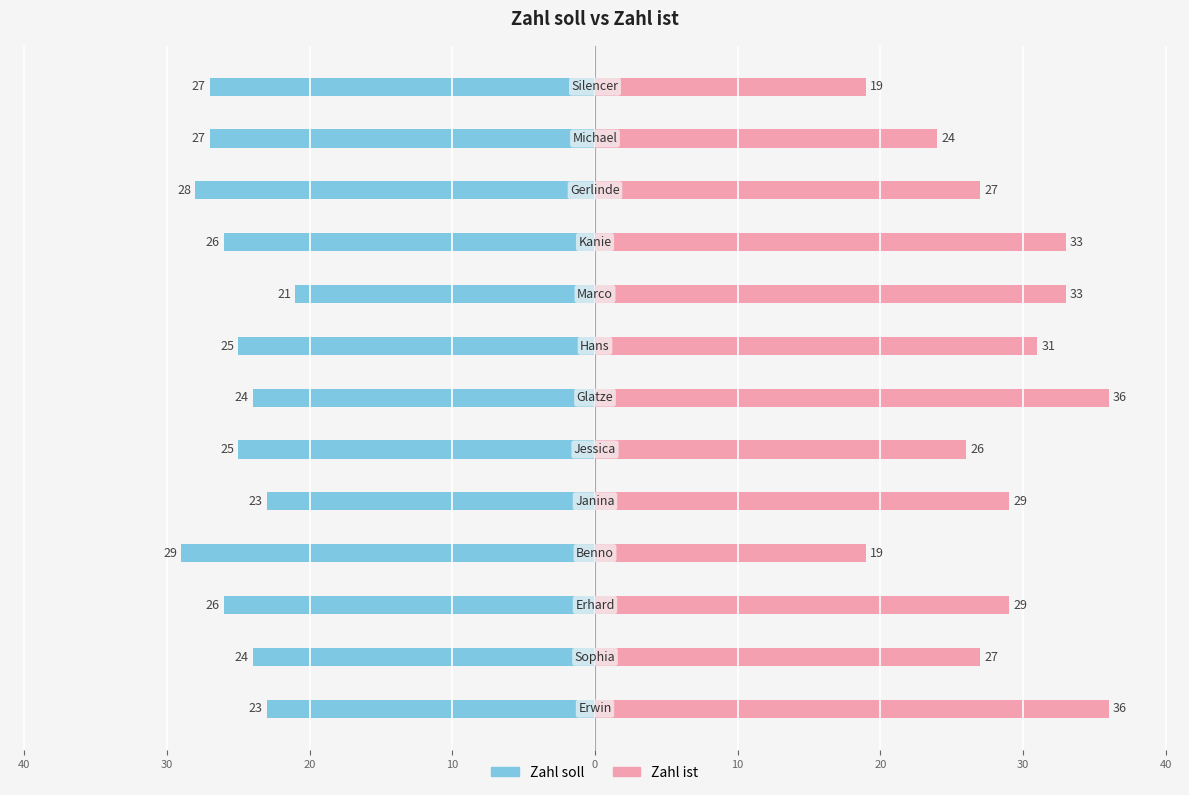

Which series has the widest spread of values?

Zahl ist